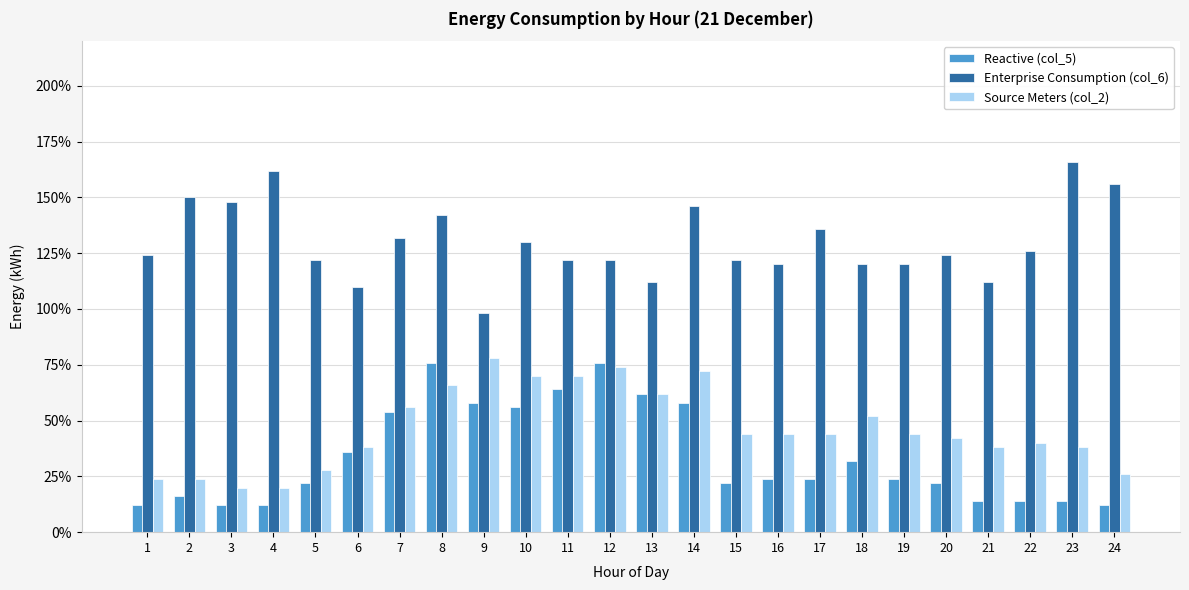

True or false: Source Meters (col_2) has a value of 17 at 24.

False